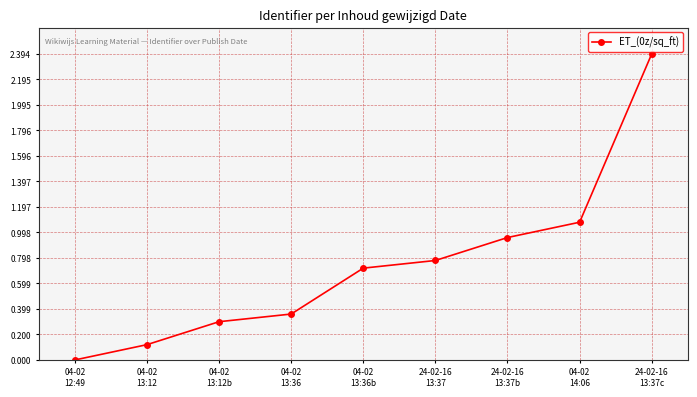

What is the sum of the values at 04-02
13:36b and 04-02
13:12?

0.8